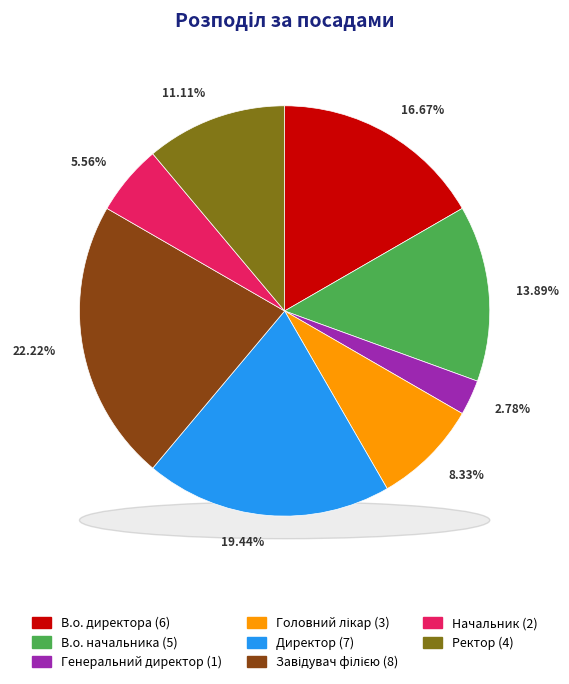

Rank the categories by value from highest to lowest.

Завідувач філією, Директор, В.о. директора, В.о. начальника, Ректор, Головний лікар, Начальник, Генеральний директор